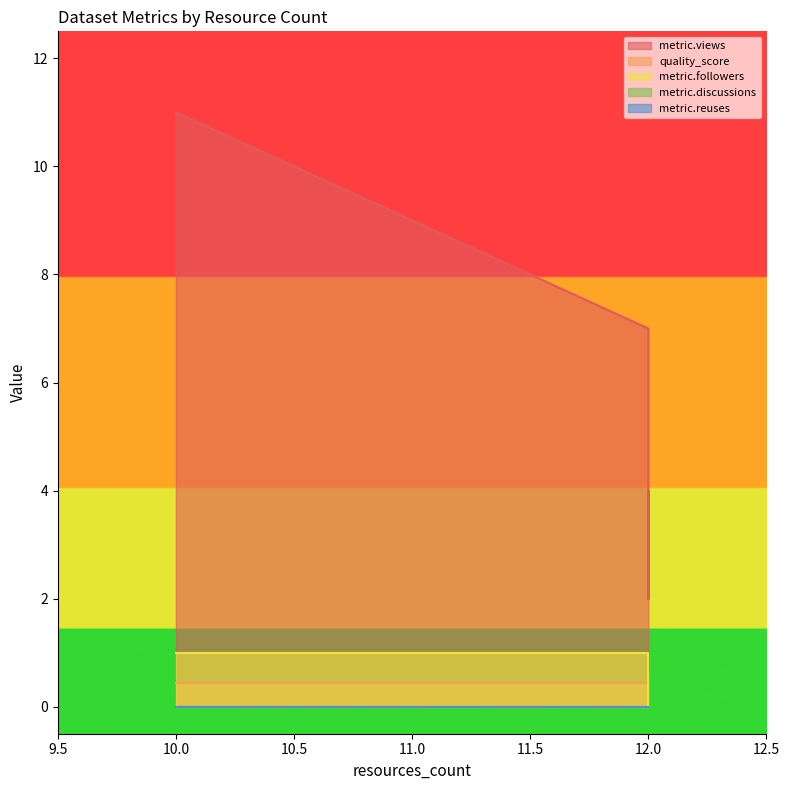

At how many categories does at least one series exceed 9?

1